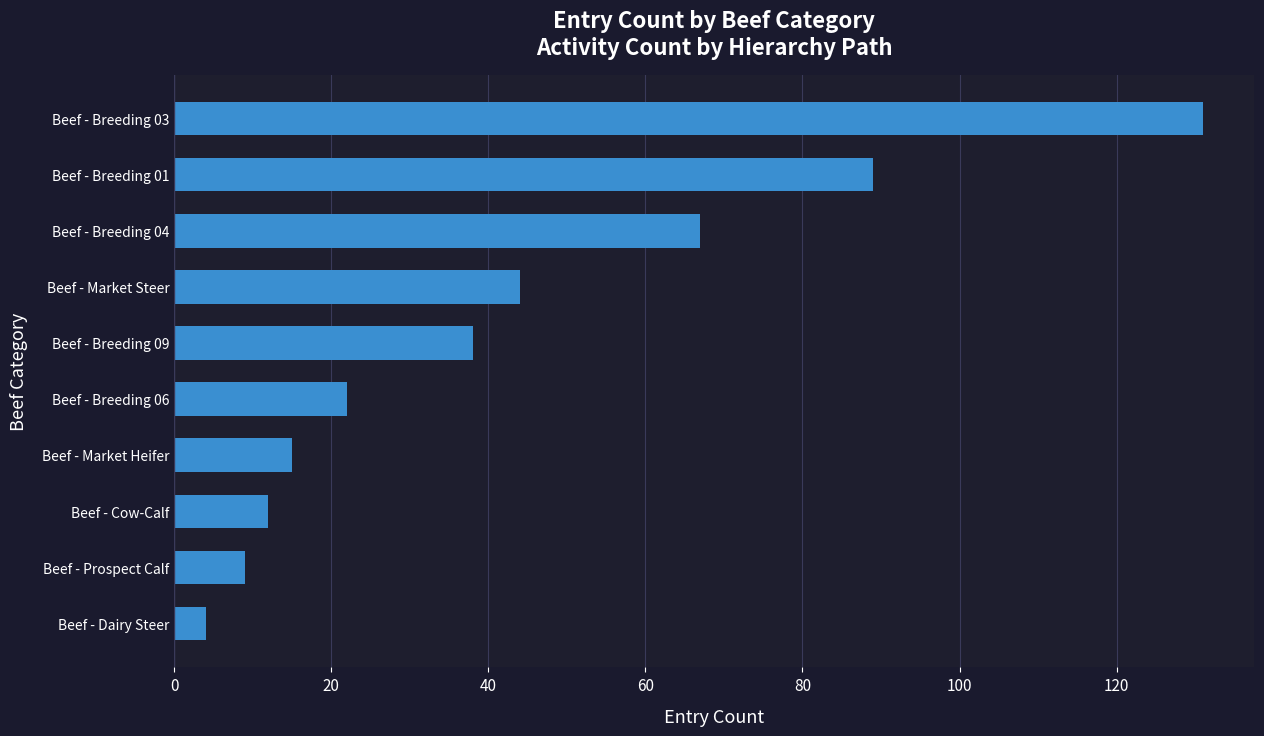

The chart shows a value of 9 at Beef - Prospect Calf. True or false?

True